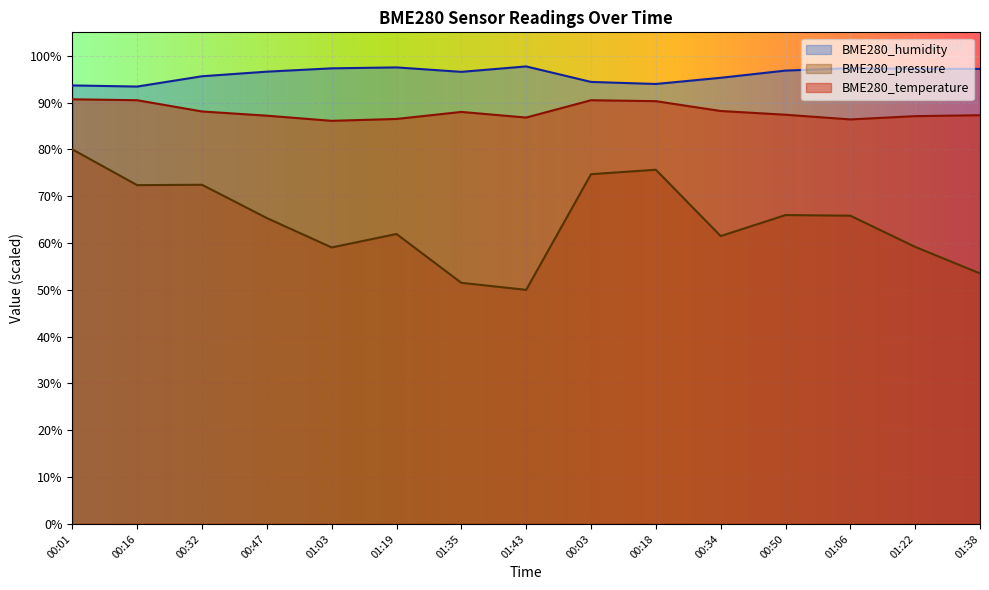

What is the average value of the BME280_humidity series?

96.0